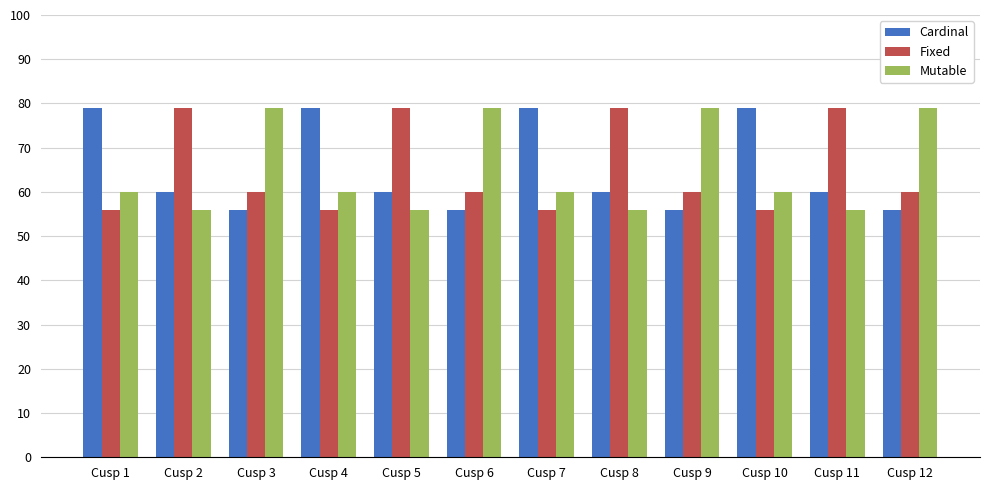

Reading left to right, what are all the values shown in this chart?

Cardinal: Cusp 1=79	Cusp 2=60	Cusp 3=56	Cusp 4=79	Cusp 5=60	Cusp 6=56	Cusp 7=79	Cusp 8=60	Cusp 9=56	Cusp 10=79	Cusp 11=60	Cusp 12=56
Fixed: Cusp 1=56	Cusp 2=79	Cusp 3=60	Cusp 4=56	Cusp 5=79	Cusp 6=60	Cusp 7=56	Cusp 8=79	Cusp 9=60	Cusp 10=56	Cusp 11=79	Cusp 12=60
Mutable: Cusp 1=60	Cusp 2=56	Cusp 3=79	Cusp 4=60	Cusp 5=56	Cusp 6=79	Cusp 7=60	Cusp 8=56	Cusp 9=79	Cusp 10=60	Cusp 11=56	Cusp 12=79